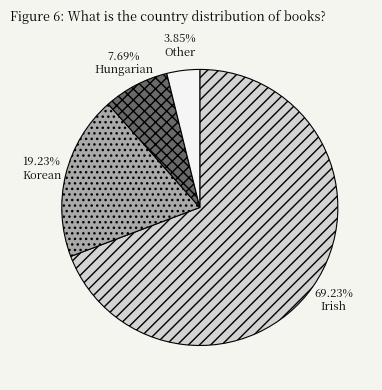

Is the sum of Other and Korean greater than half?

No